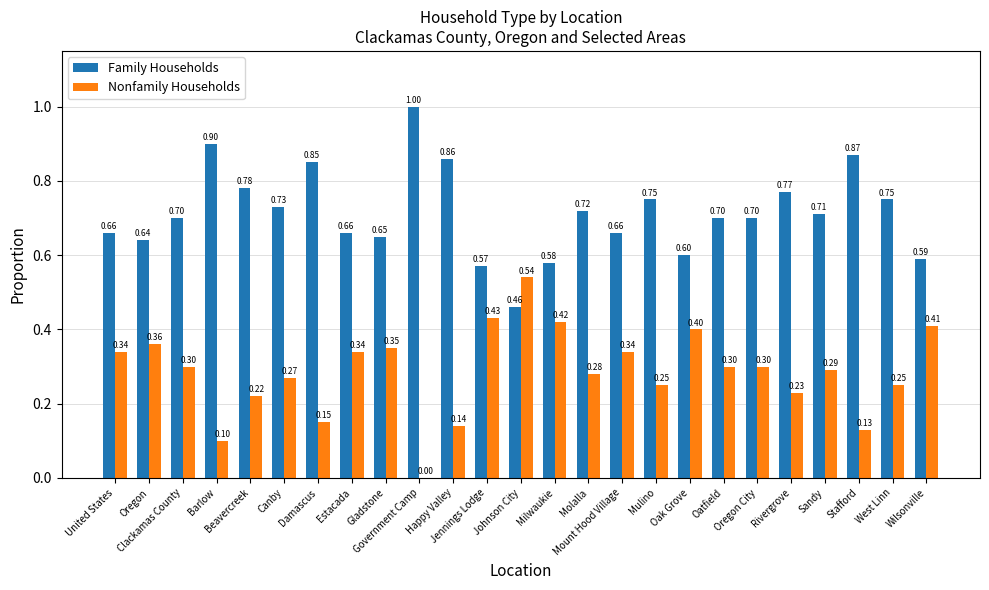

What is the sum of all Nonfamily Households values?

7.1